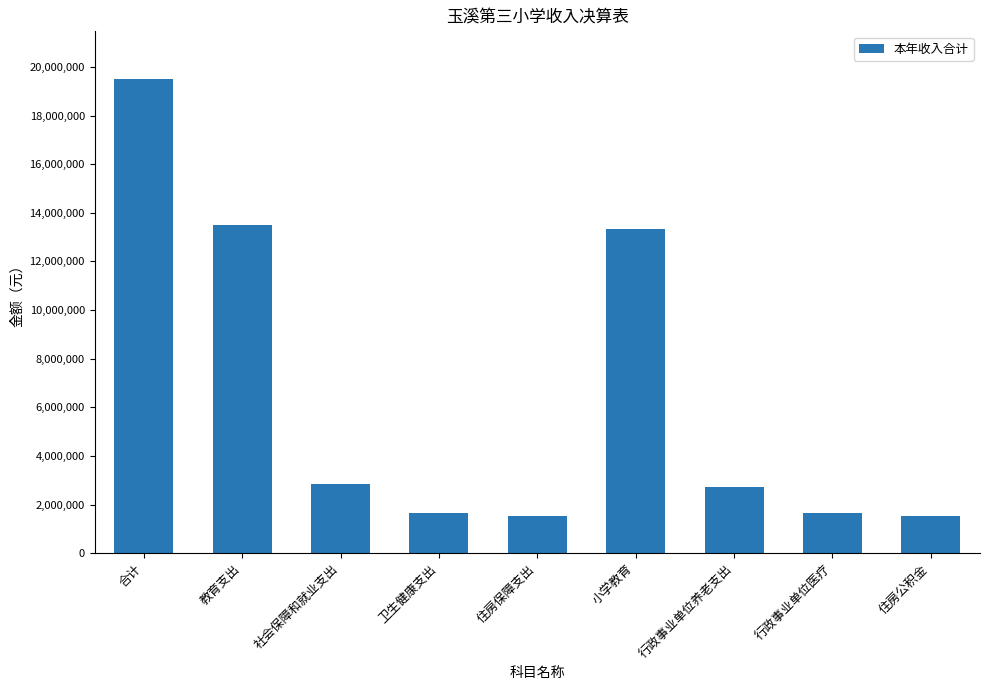

Are the bars horizontal?

No